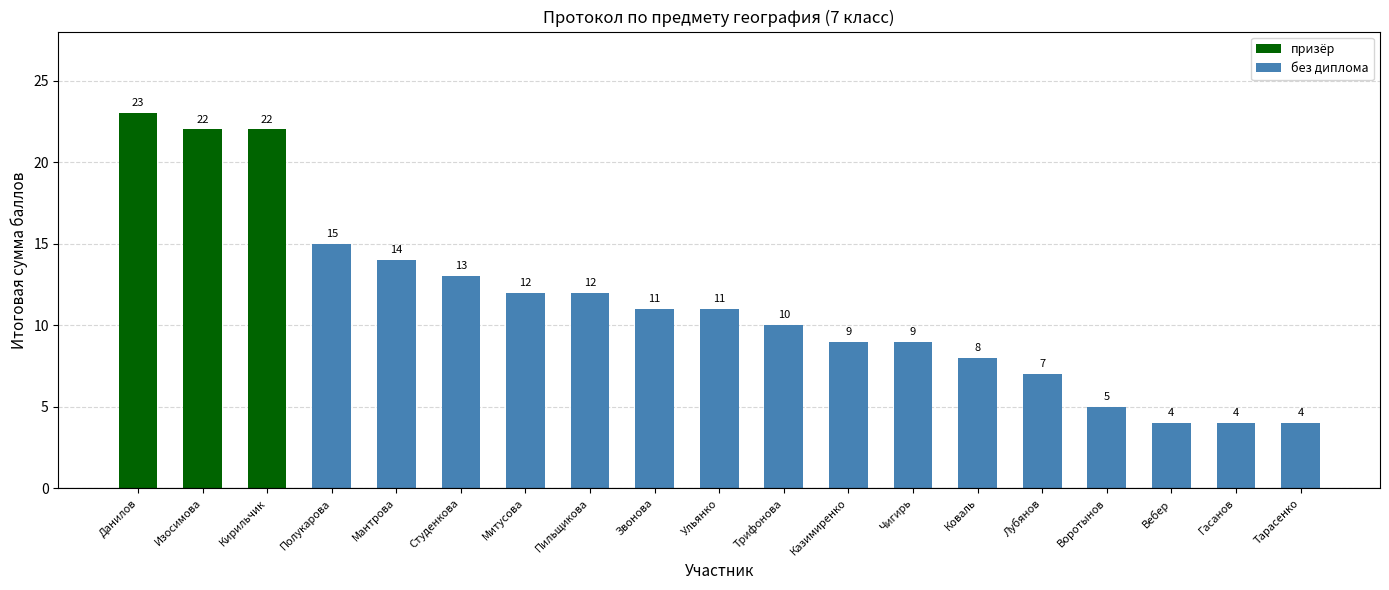

What is the average value?

11